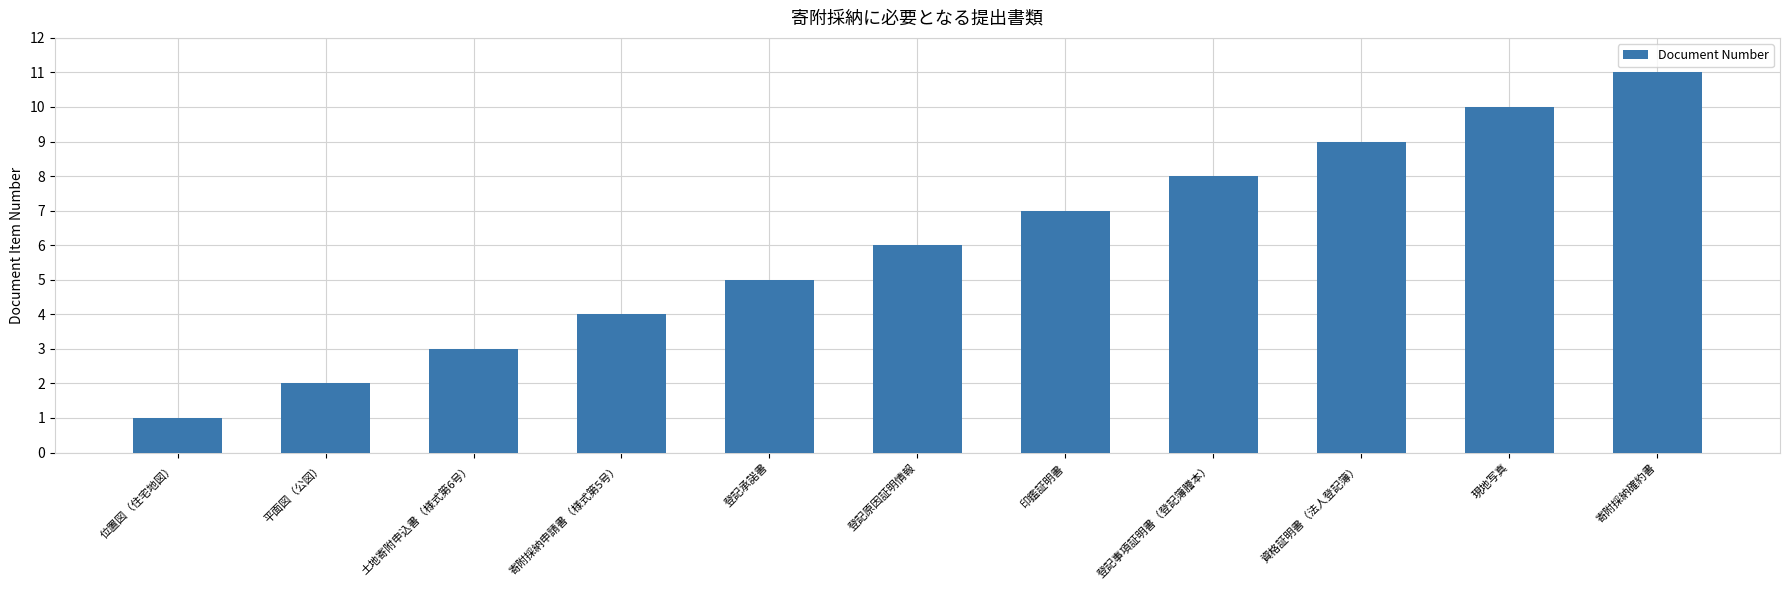

How many values are between 3 and 9?

7